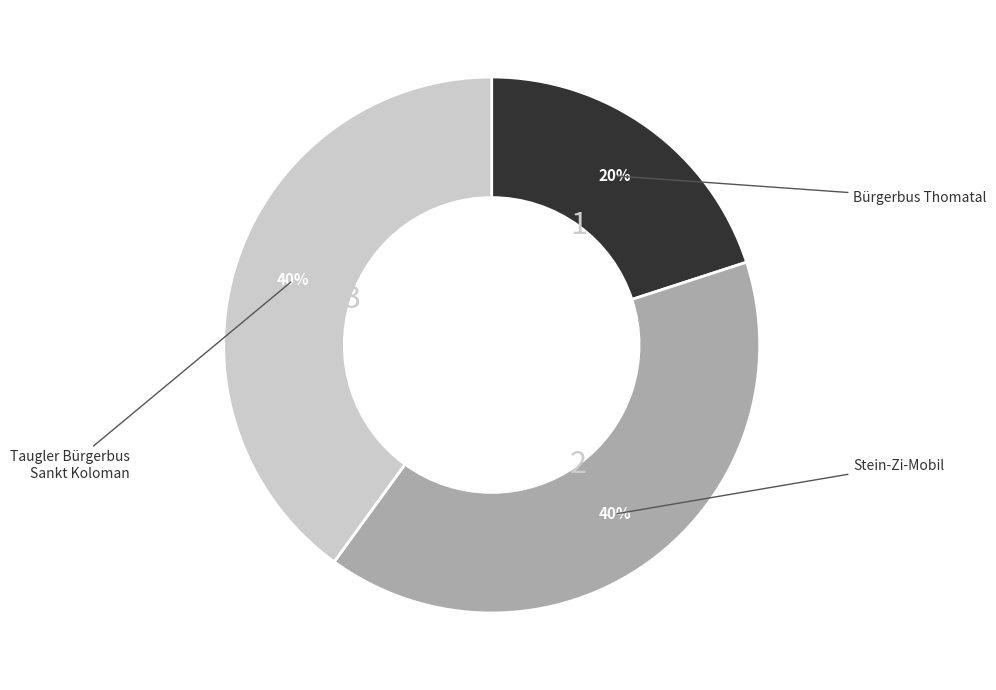

To the nearest percent, what is the difference between the largest and smallest slice percentages?

20%